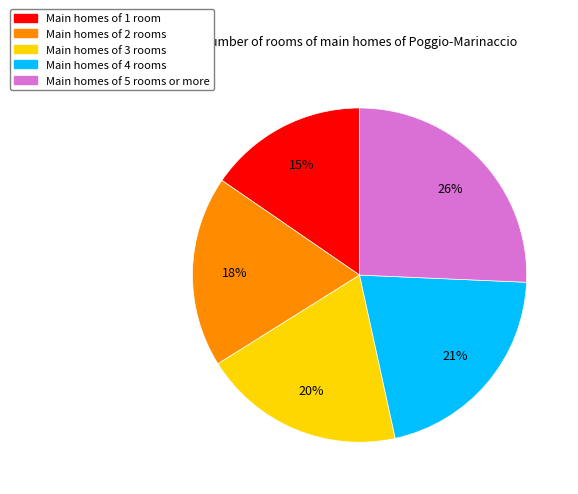

Is there a majority slice in this chart?

No